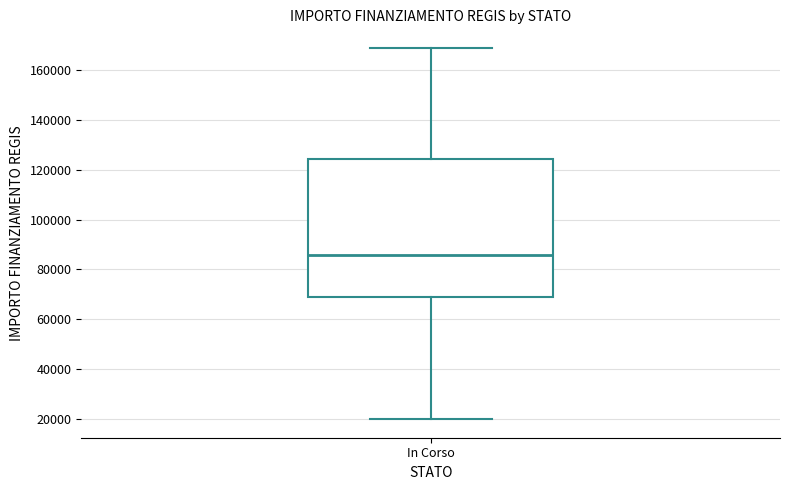

Where does the upper whisker of the box for In Corso end on the y-axis? The values are not printed on the chart, so give them approximately, as read against the axis.

168000